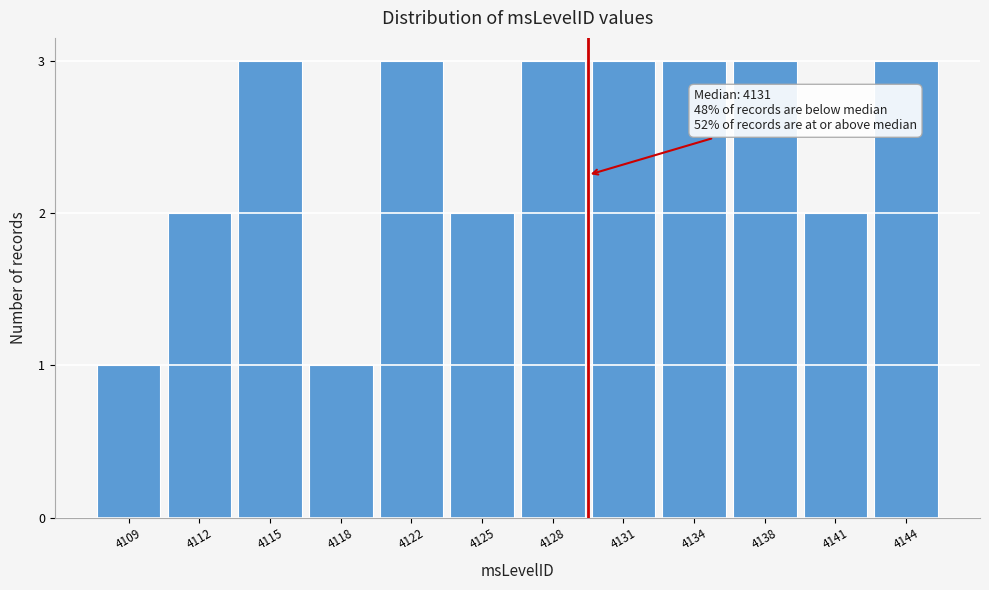

Reading right to left, extract all data points from this chart.

4144=3	4141=2	4138=3	4134=3	4131=3	4128=3	4125=2	4122=3	4118=1	4115=3	4112=2	4109=1